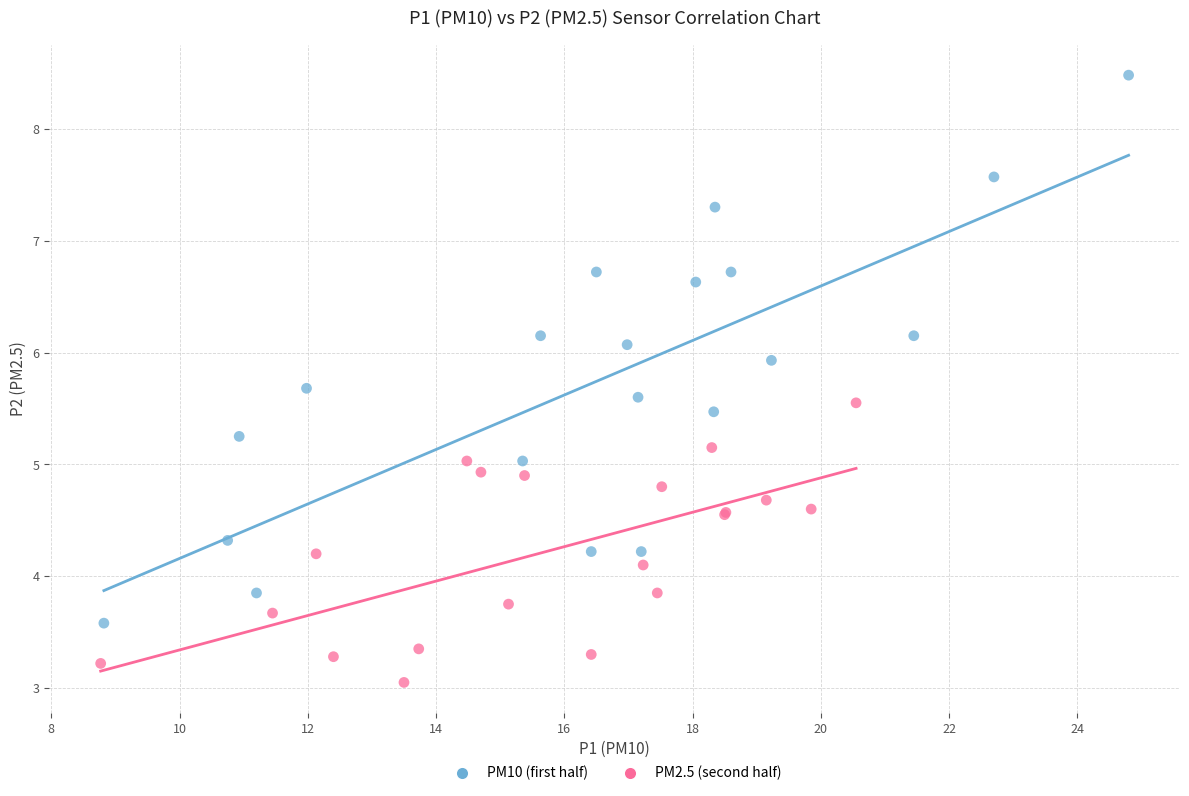

Which series has the largest Y range (max minus min)?

PM10 (first half)